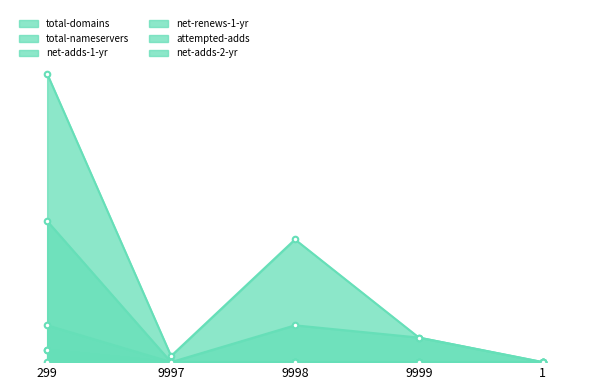

List the labels in order of net-adds-1-yr value, largest first.

299, 9997, 9998, 9999, 1